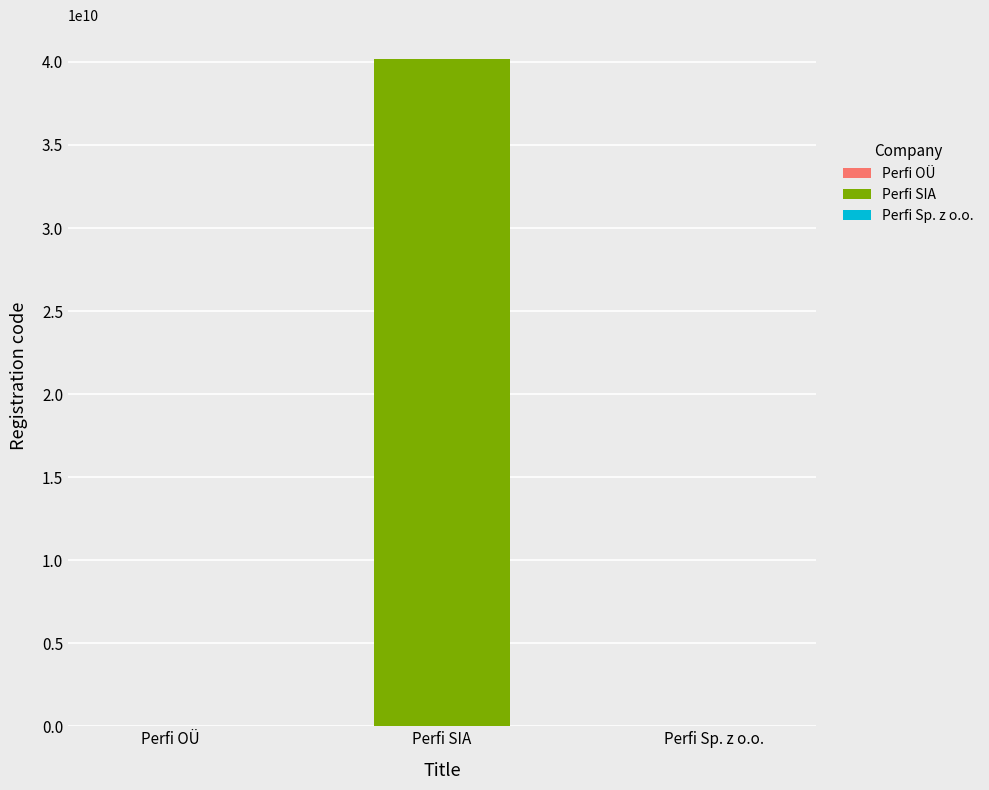

Are the bars horizontal?

No